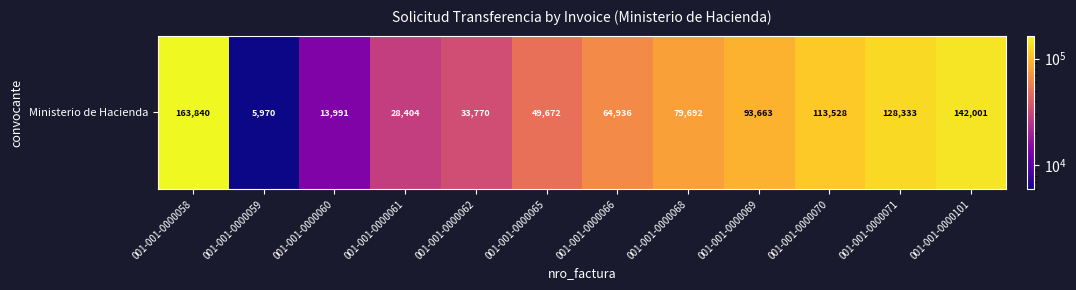

Is it true that the value at 001-001-0000059 is 10347?

False